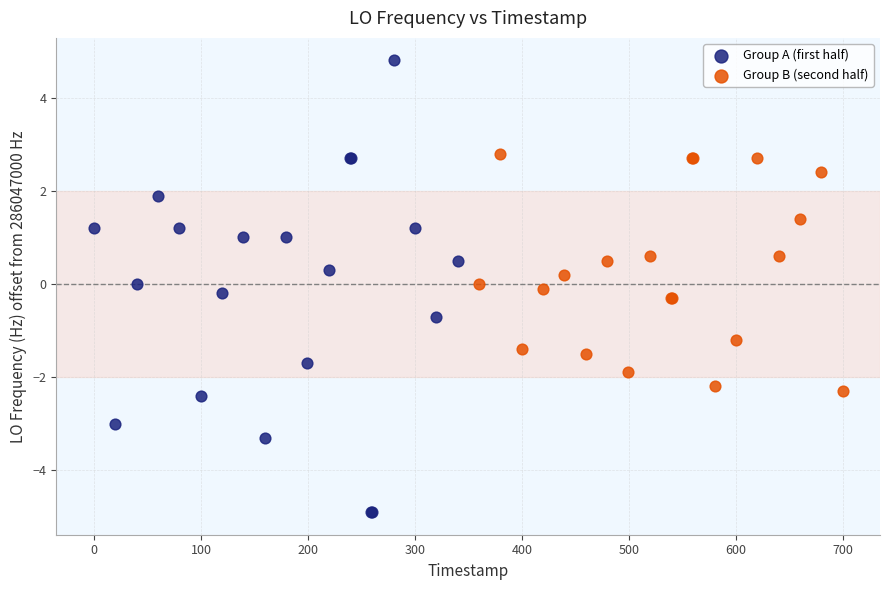

Which series reaches the maximum Y coordinate?

Group A (first half)